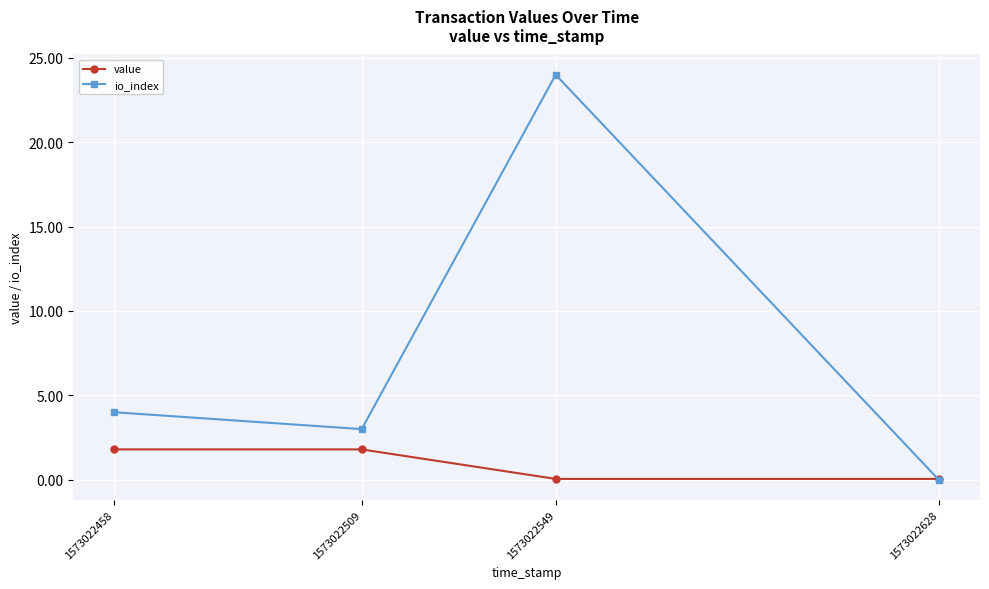

The value series shows 0.0 at 1573022628. True or false?

True